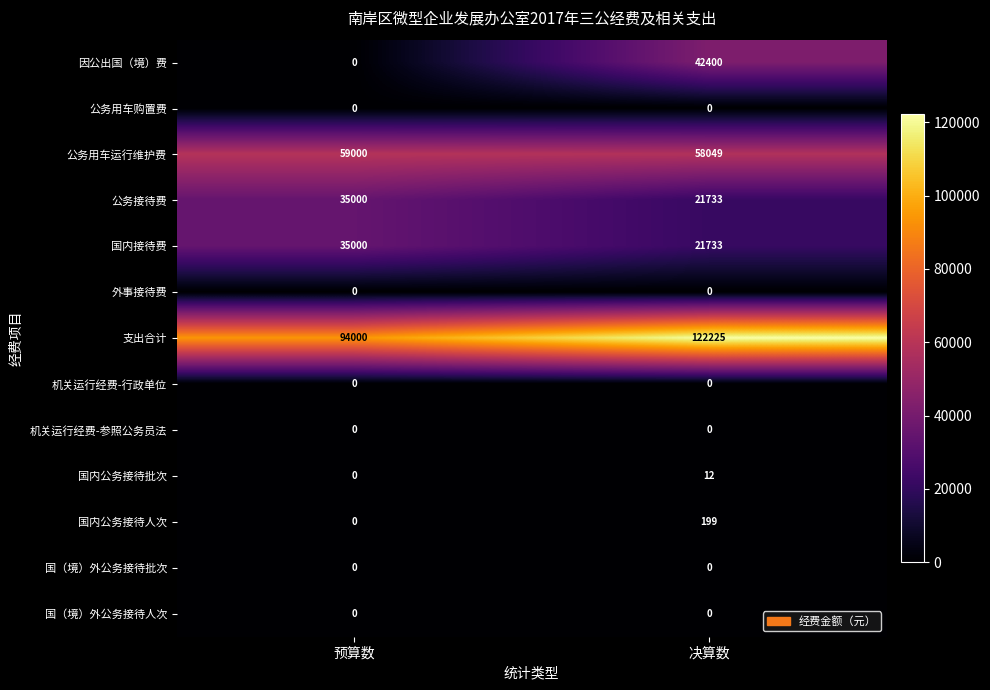

How many series are shown in this chart?

13